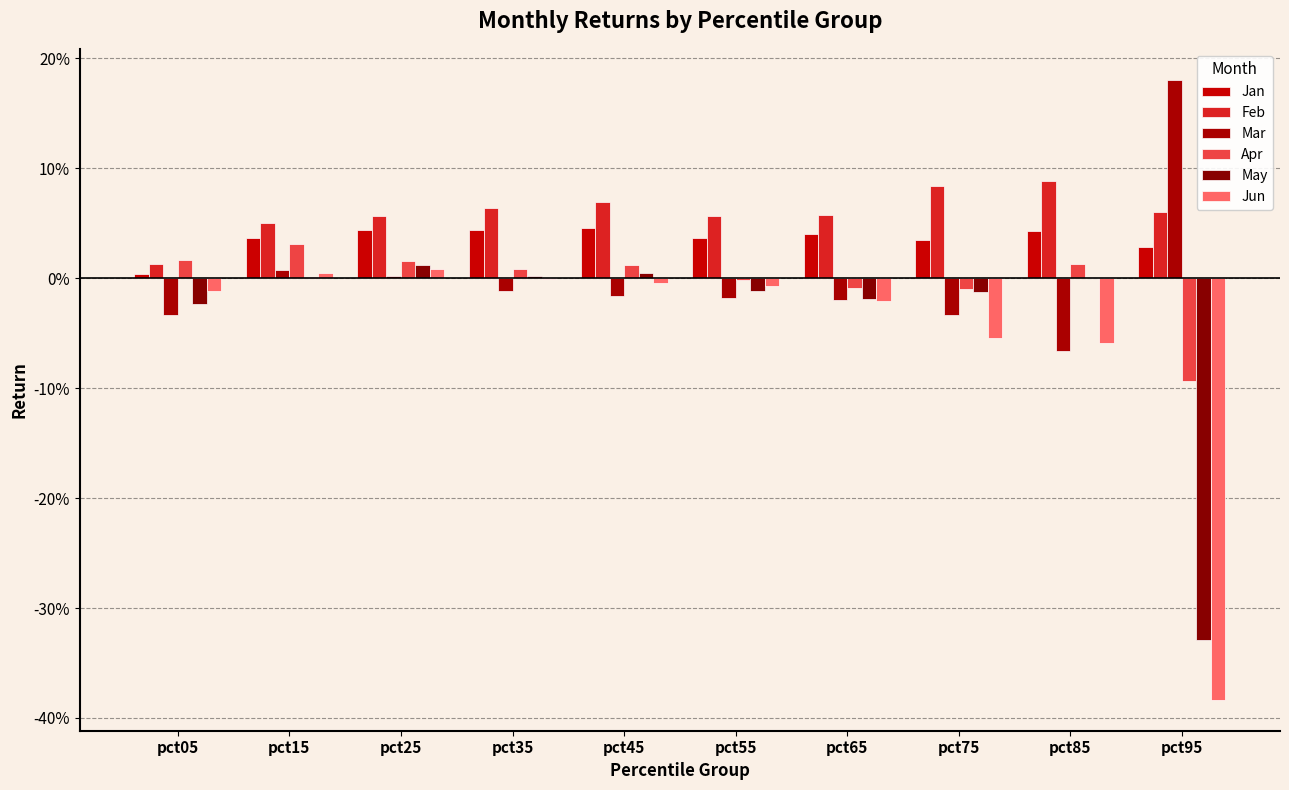

Where does the Jun series first go above 0?

pct15